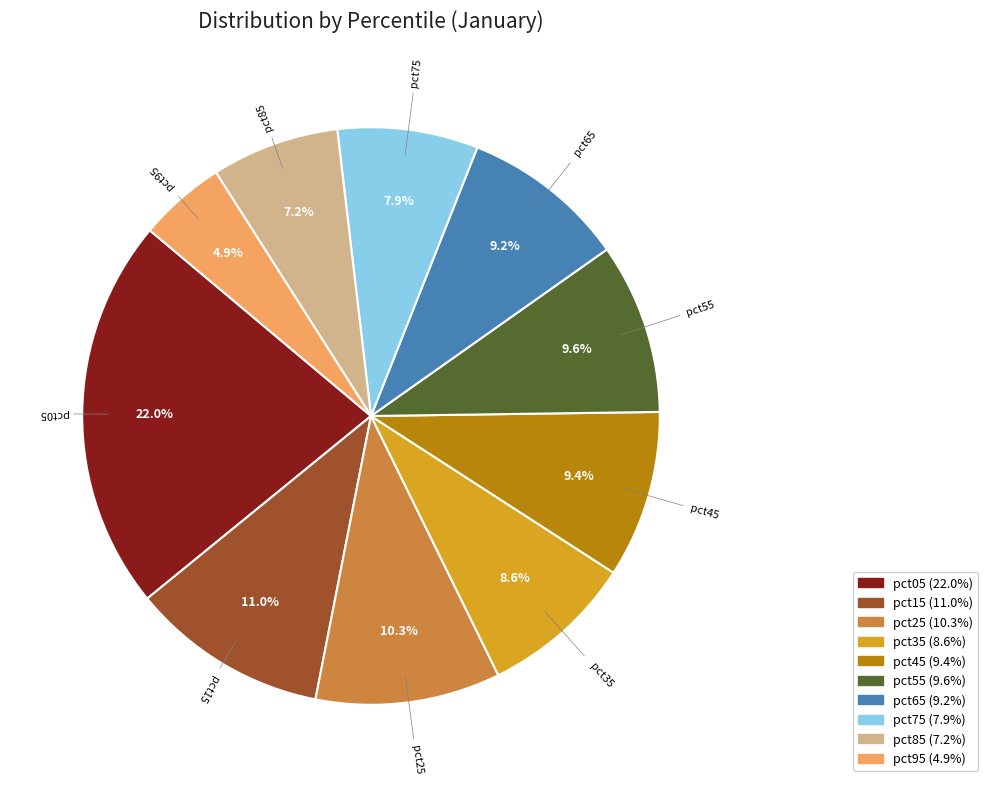

Which category has the smallest portion of the pie?

pct95